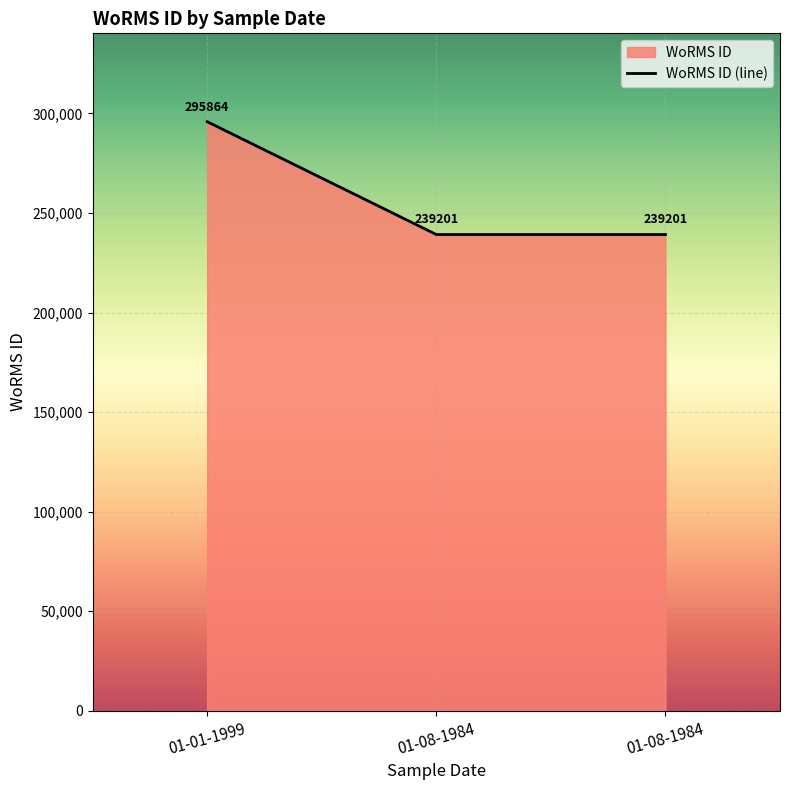

Count the number of categories in the chart.

3